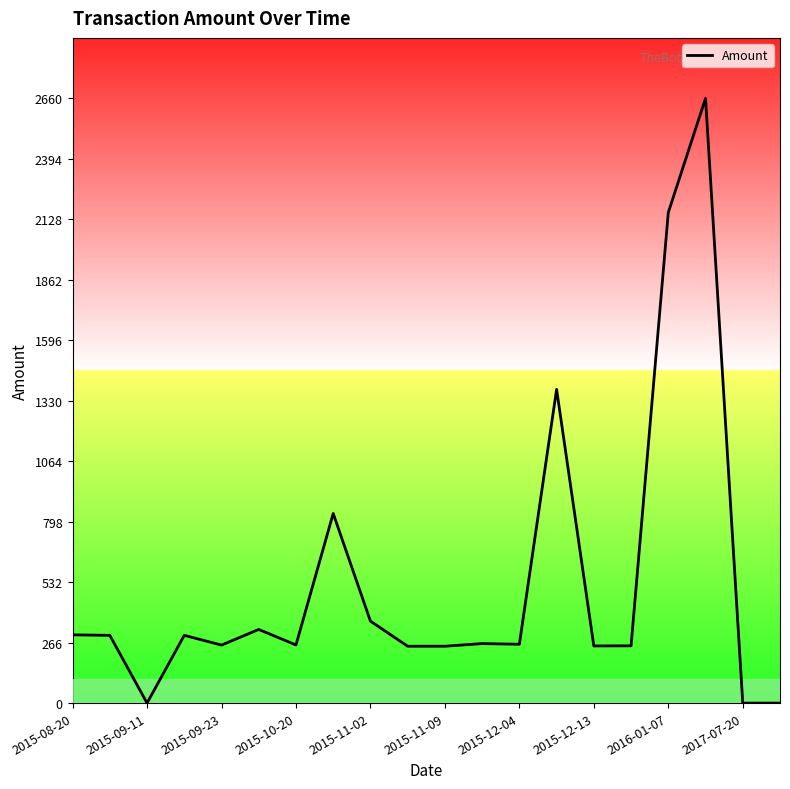

What is the greatest value displayed?

2660.0